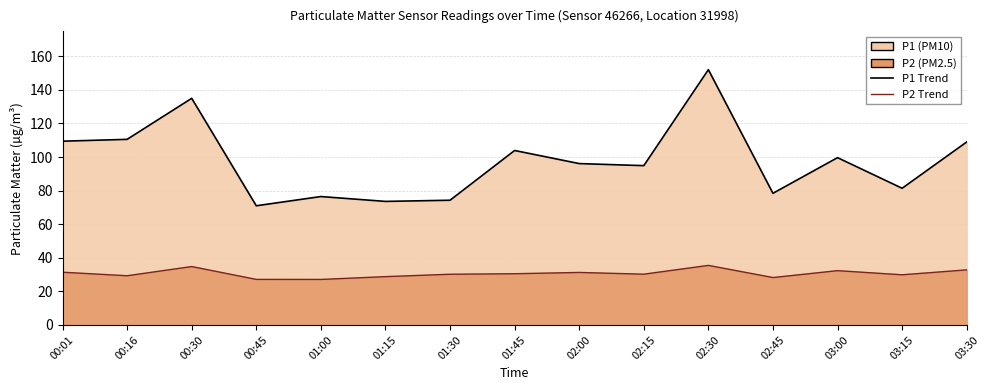

At 01:30, list the series in order from smallest to largest.

P2 Line, P1 Line